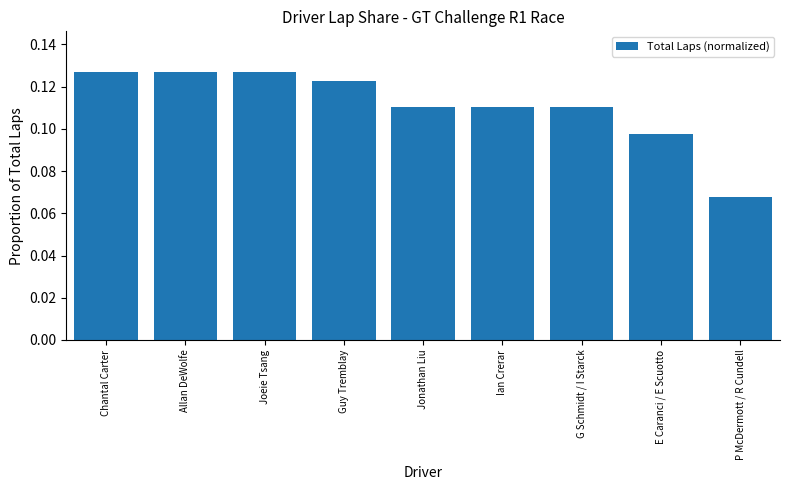

Between Joeie Tsang and Jonathan Liu, which is larger?

Joeie Tsang